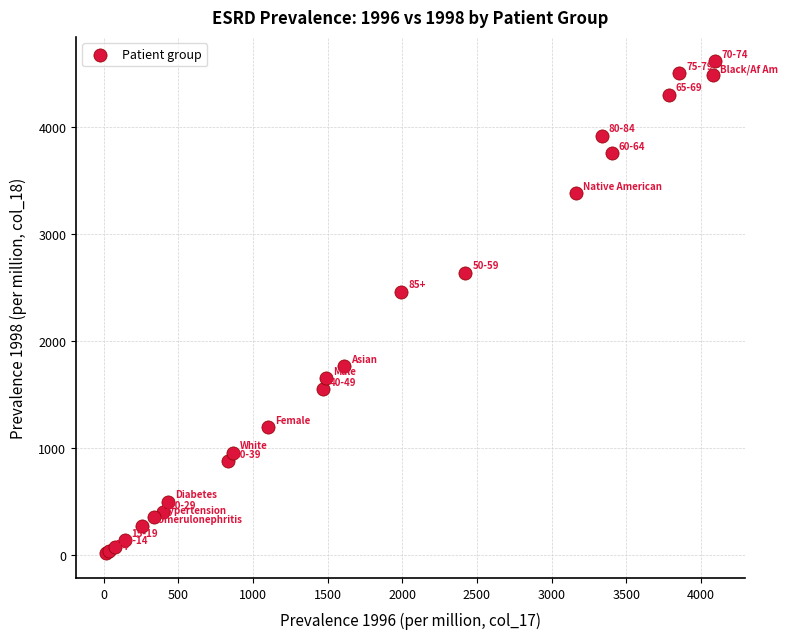

What Y value in the scatter plot is closest to 2314?

2462.7